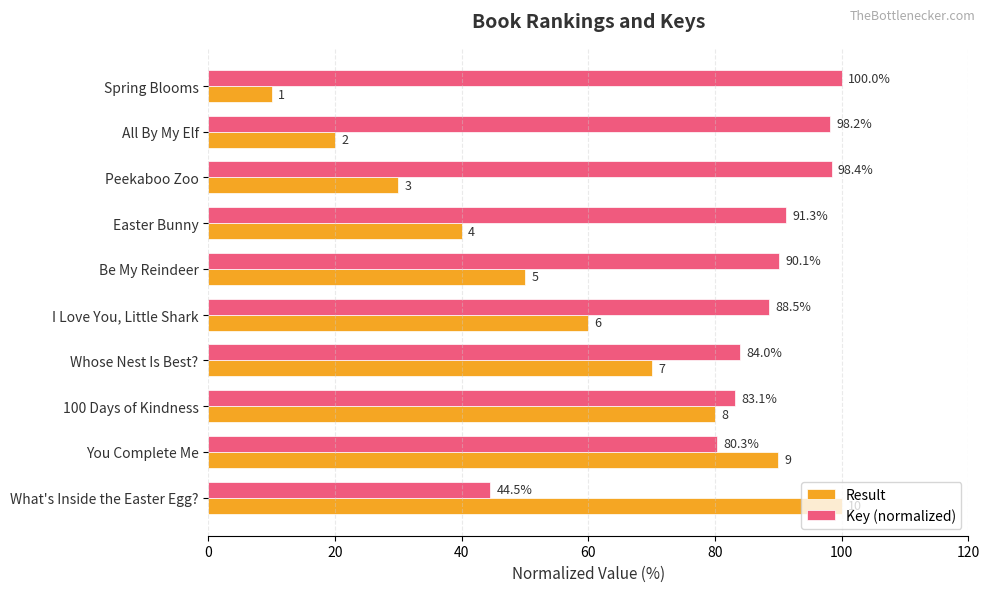

What is the average value of the Result series?

55.0